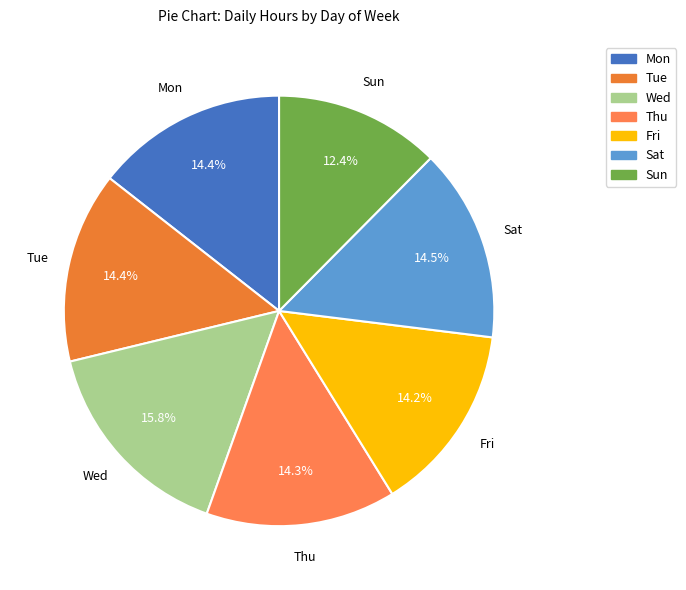

What is the ratio of the value at Thu to the value at Wed?

0.9